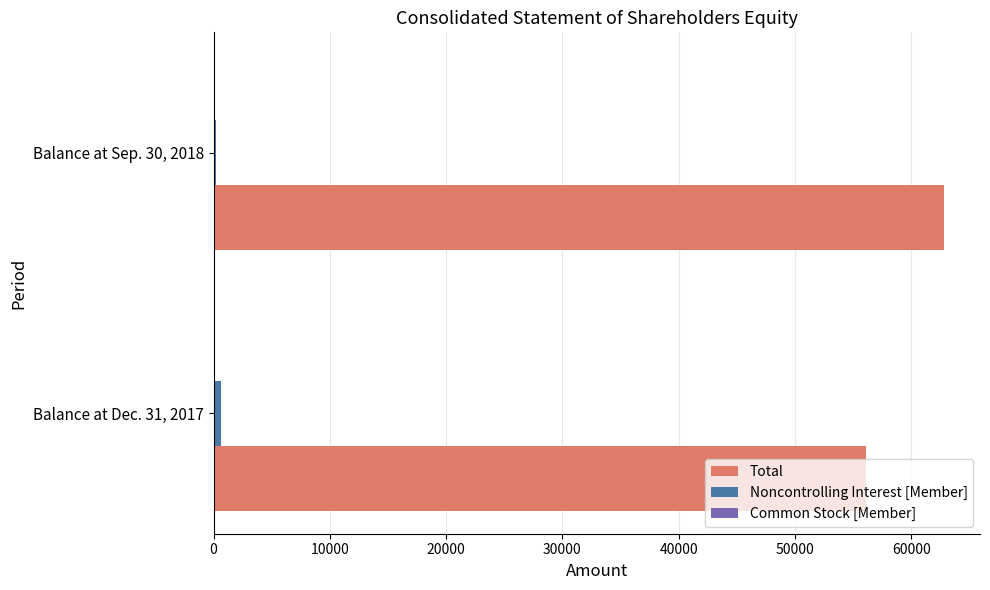

Is it true that Total equals 56069 at Balance at Dec. 31, 2017?

True